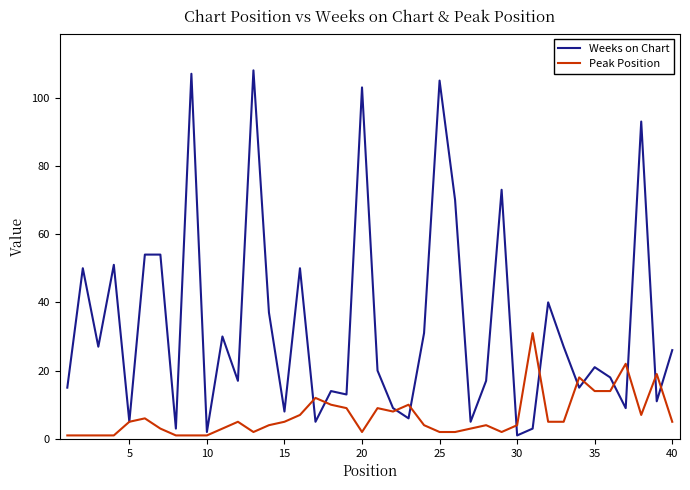

Rank the series by their average value, from lowest to highest.

Peak Position, Weeks on Chart